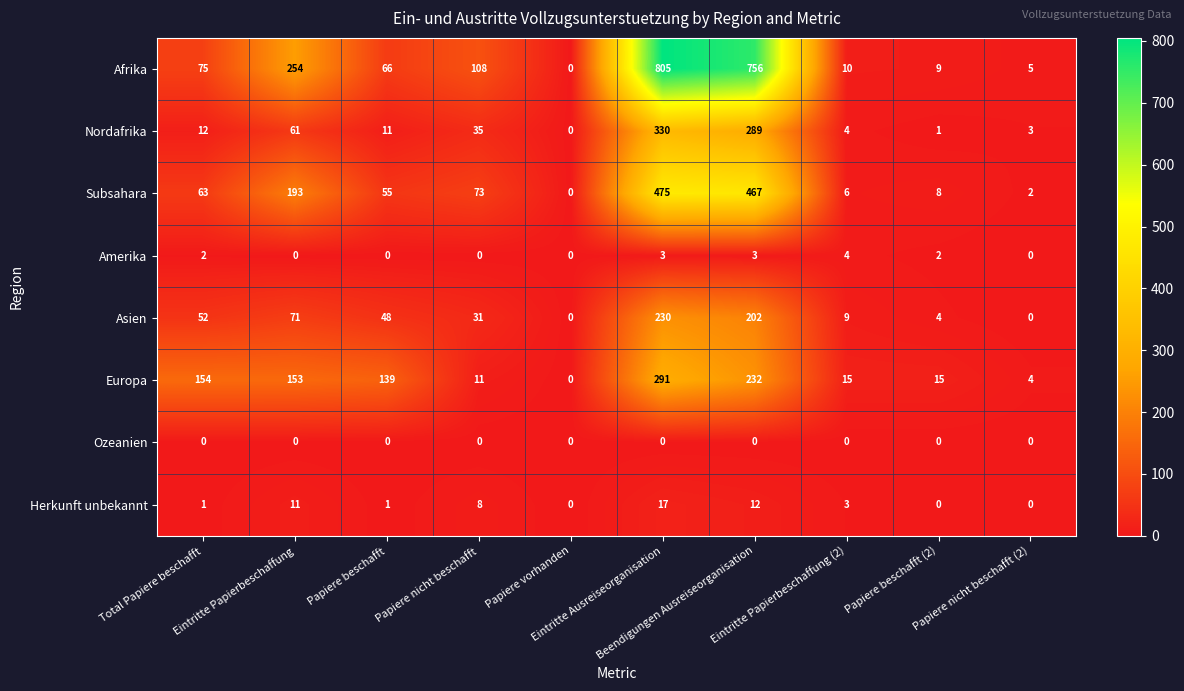

Rank the series by their maximum value, from lowest to highest.

Ozeanien, Amerika, Herkunft unbekannt, Asien, Europa, Nordafrika, Subsahara, Afrika